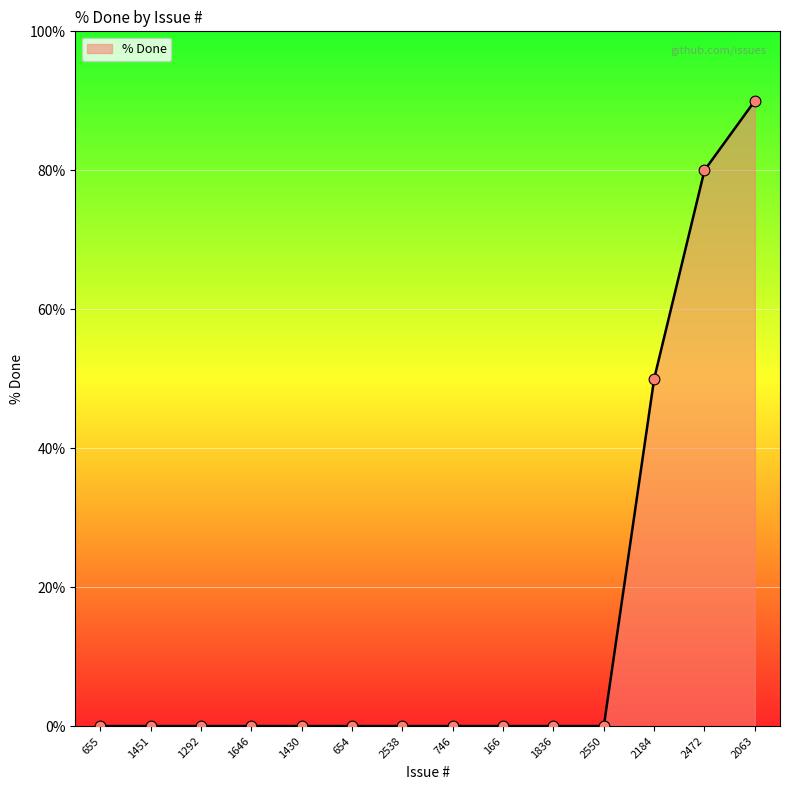

What is the change in value from 746 to 2472?

+80